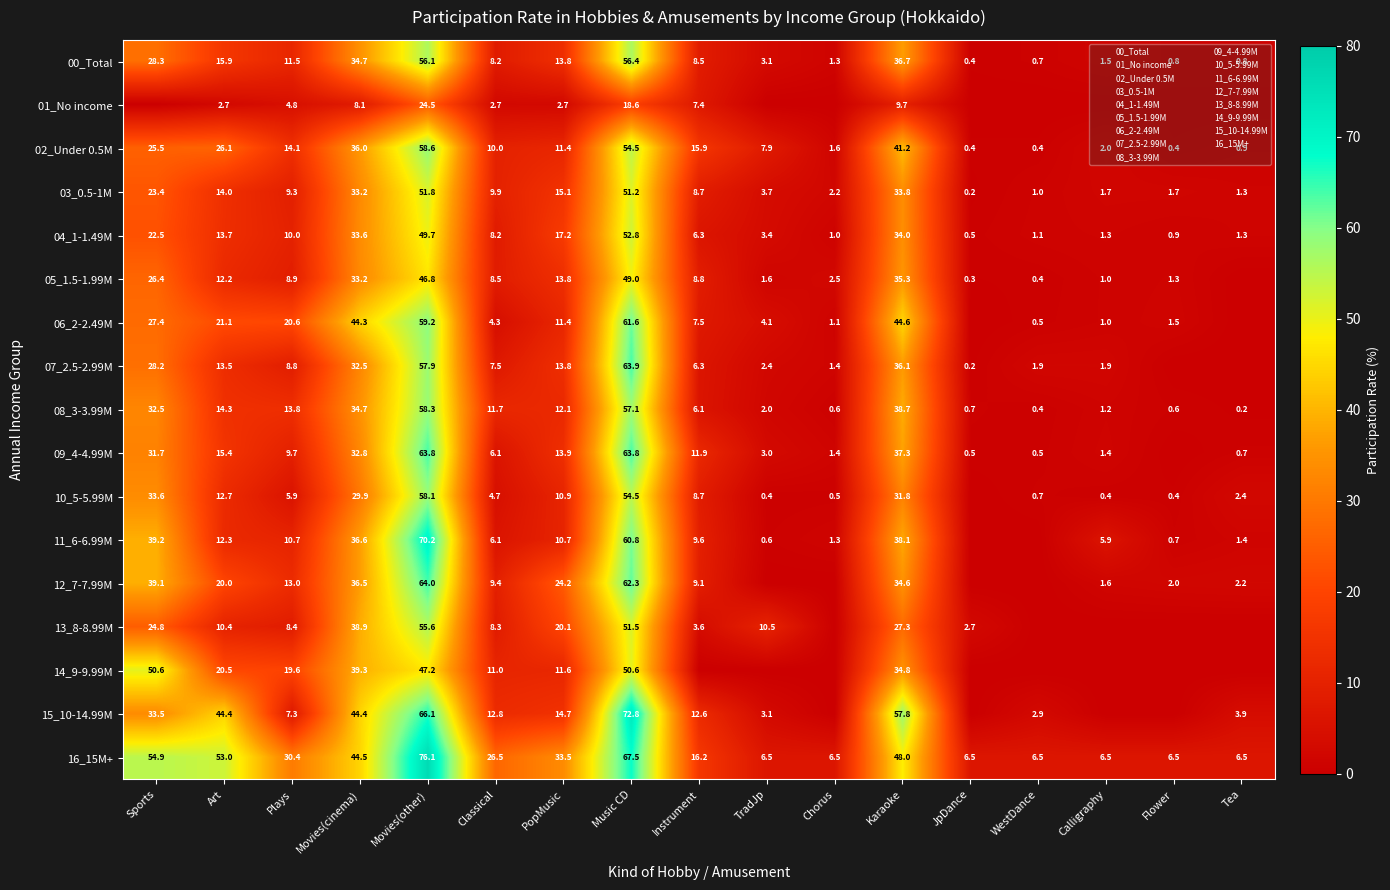

Which series has the widest spread of values?

15_10-14.99M